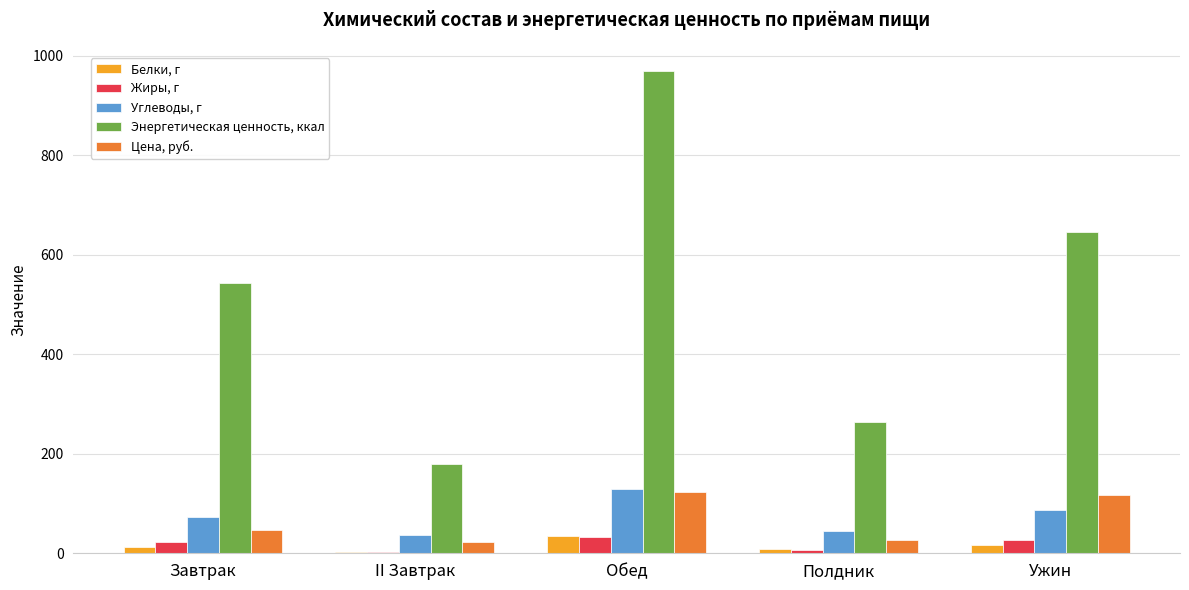

Which category has the highest value across all series?

Обед